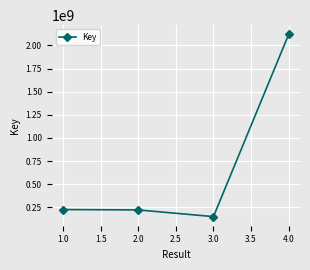

Where is the first local minimum?

3.0